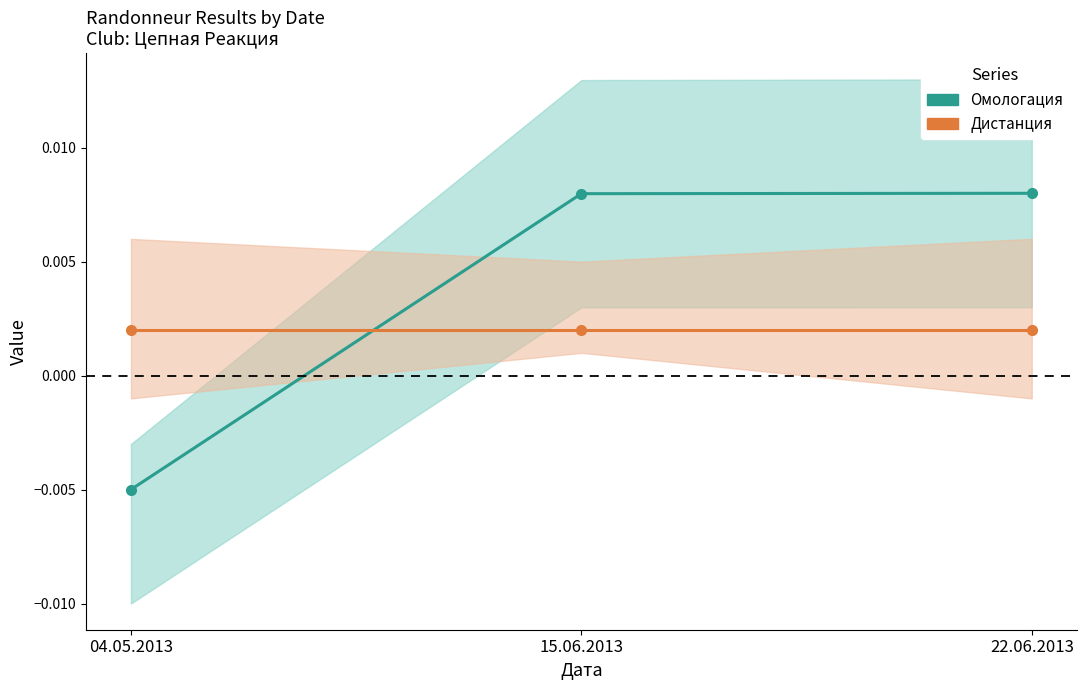

How many lines are shown in the chart?

2